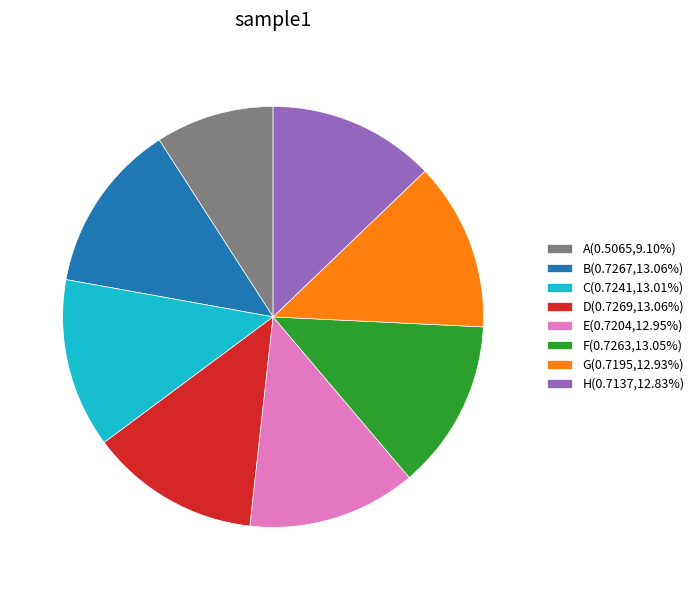

How many slices are in this pie chart?

8